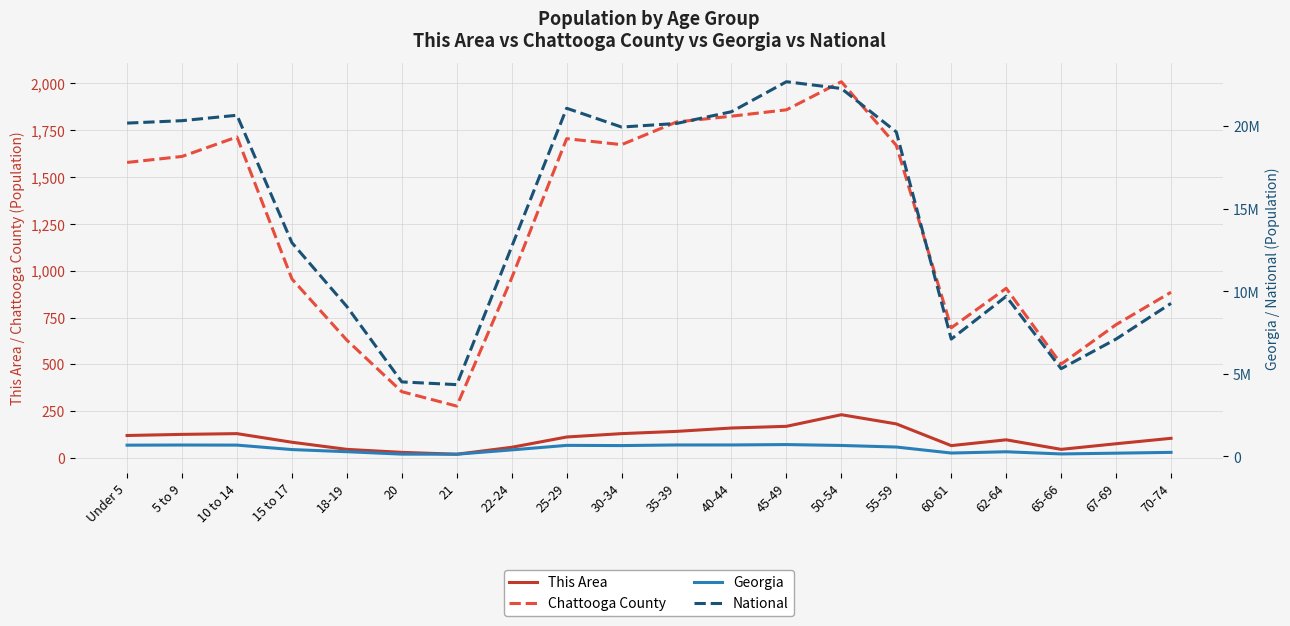

What are all the series names shown in the legend?

This Area, Chattooga County, Georgia, National